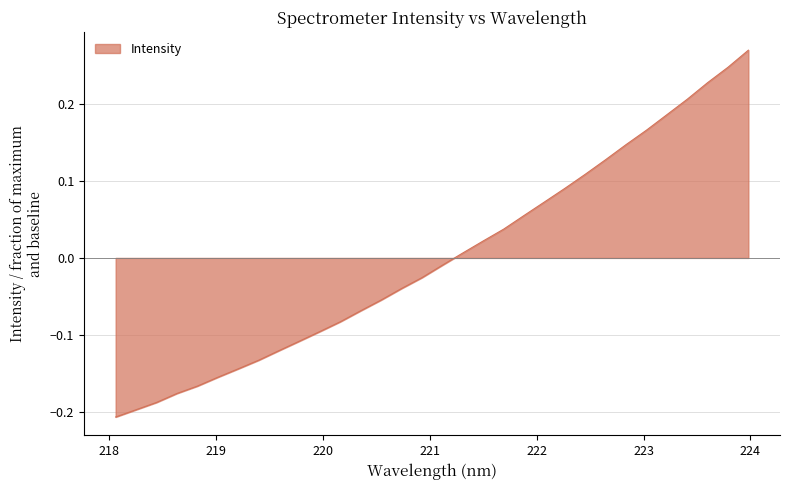

What is the difference between the maximum and minimum values?

0.5